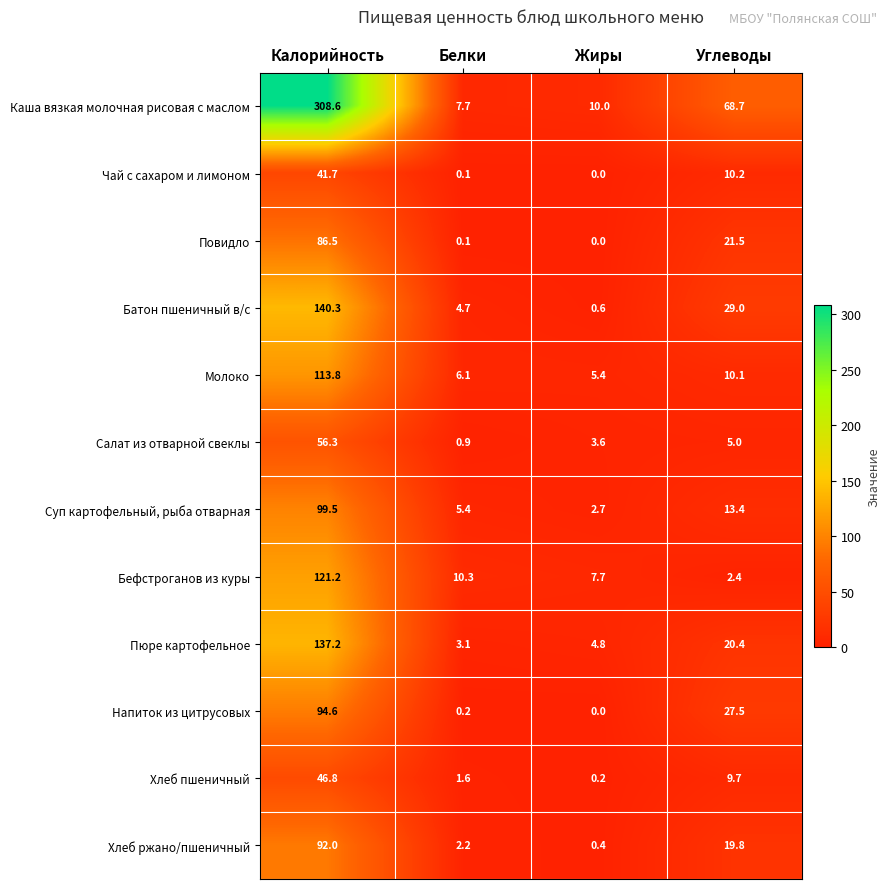

What is the maximum value shown in the chart?

308.6